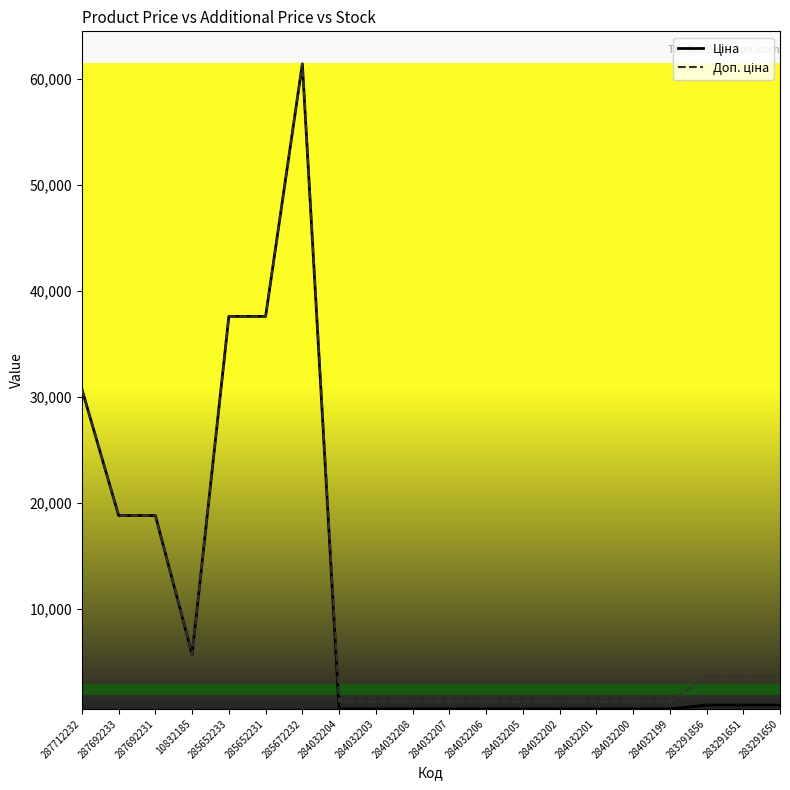

At which category is the sum across all series the highest?

285672232